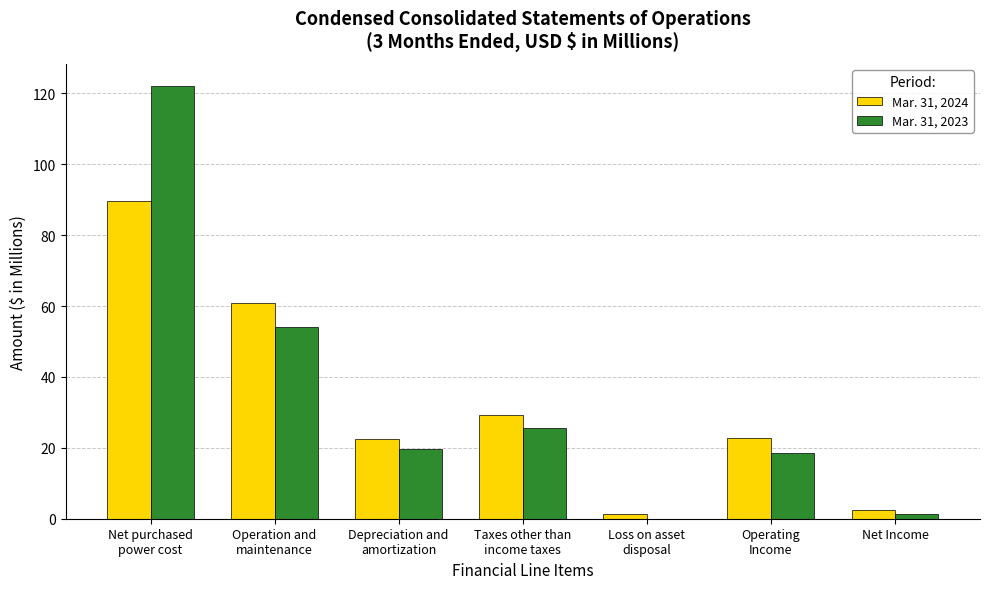

Is it true that Mar. 31, 2024 equals 2.6 at Net Income?

True